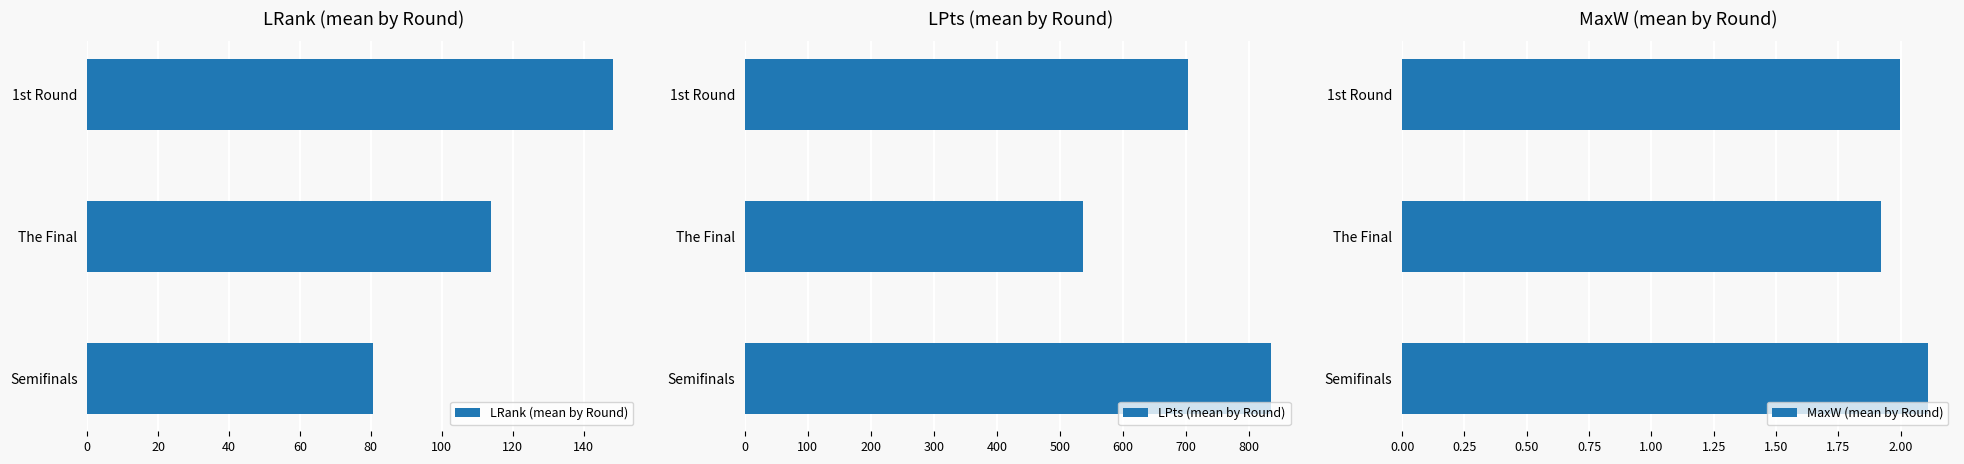

The LRank (mean by Round) series shows 30.3 at The Final. True or false?

False